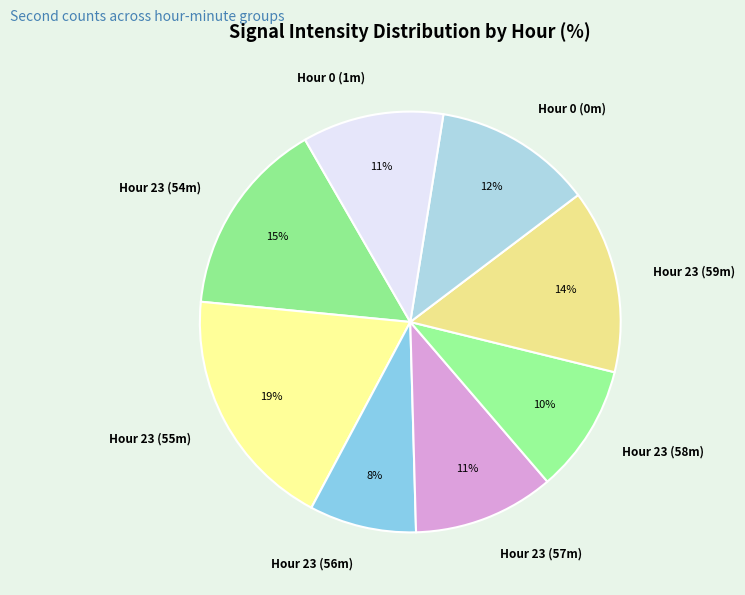

Combined, do Hour 23 (57m) and Hour 23 (54m) account for over 50%?

No